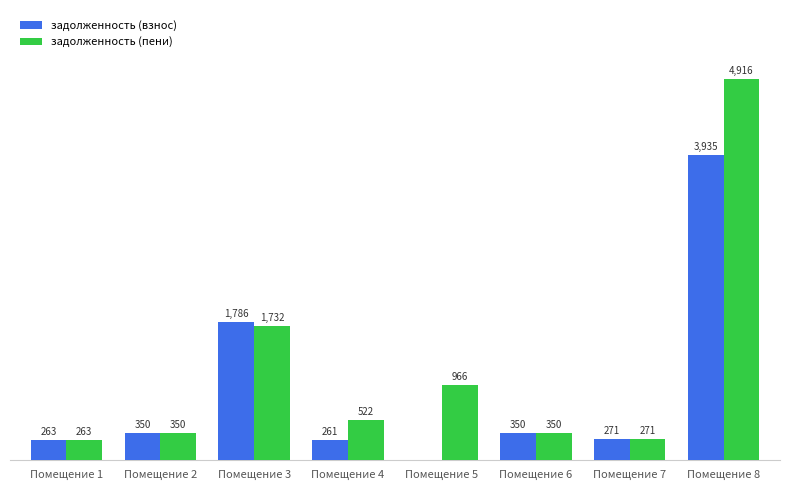

At which category is the sum across all series the highest?

Помещение 8